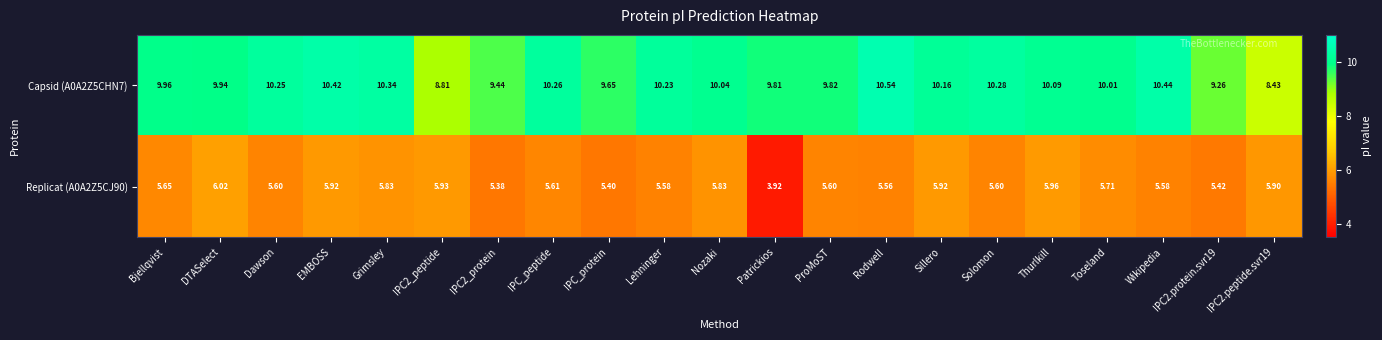

At how many categories does at least one series exceed 6?

21